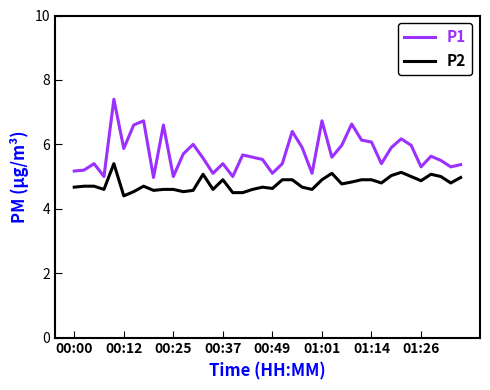

What is the sum of all P2 values?

191.2